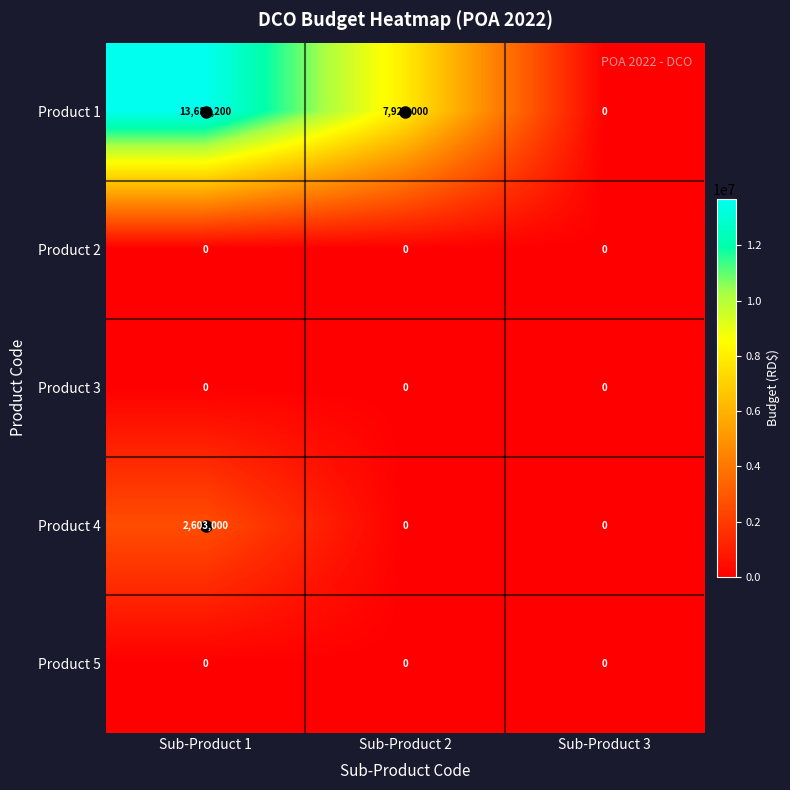

True or false: Product 4 has a value of 3961740 at Sub-Product 1.

False